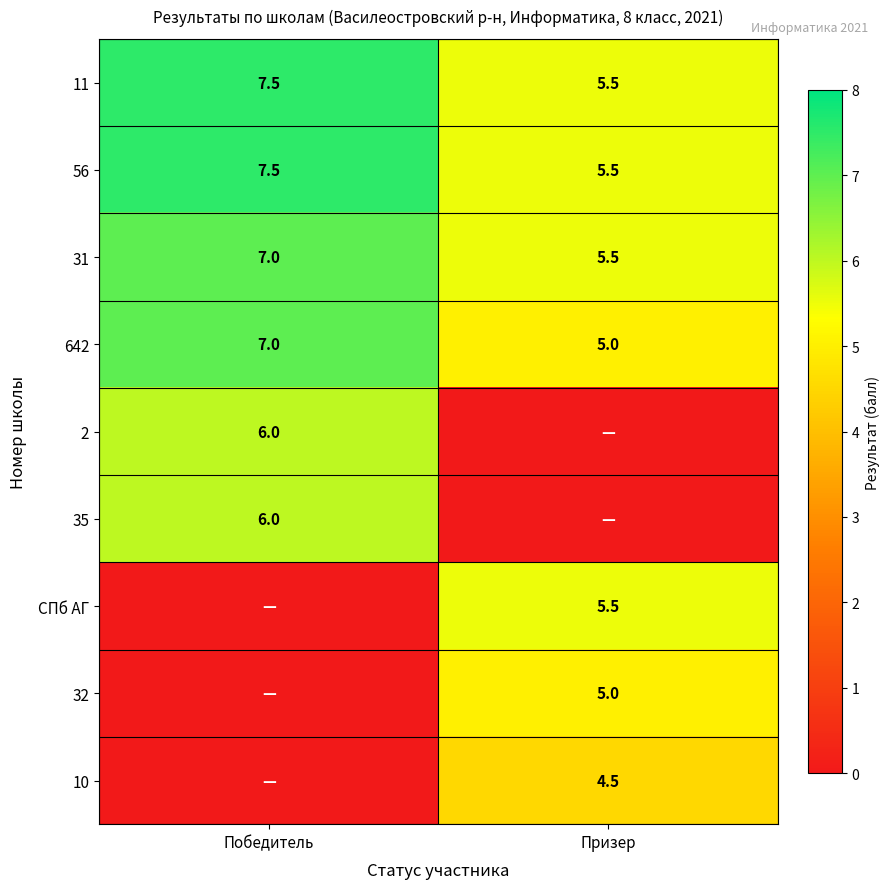

What is the approximate value of 31 at Победитель?

7.0